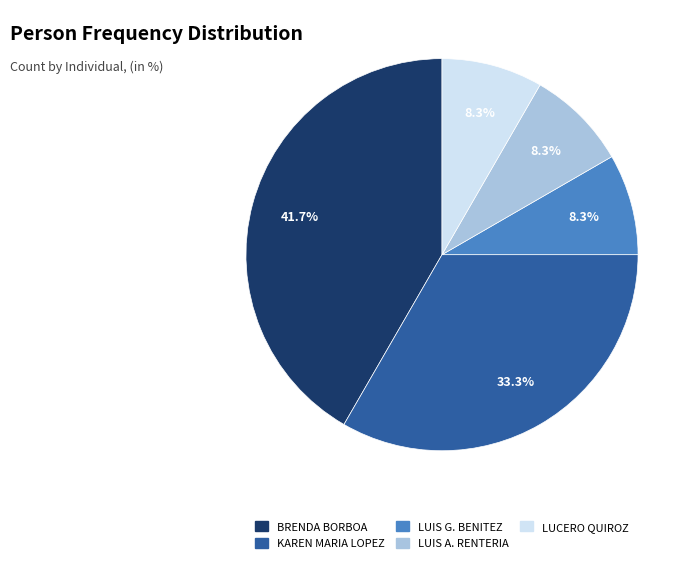

How many slices are in this pie chart?

5